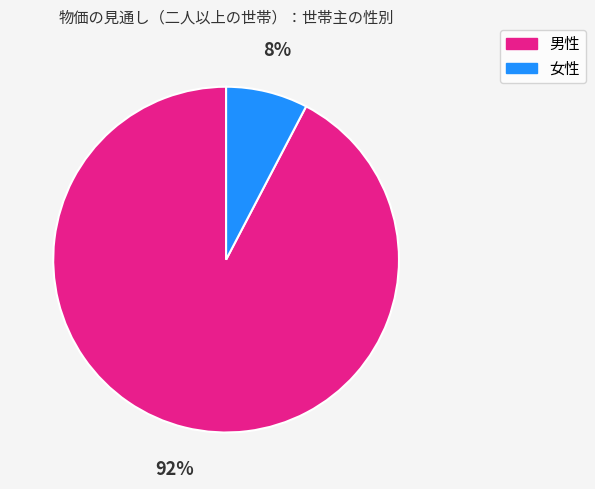

To the nearest percent, what portion does 女性 represent?

8%